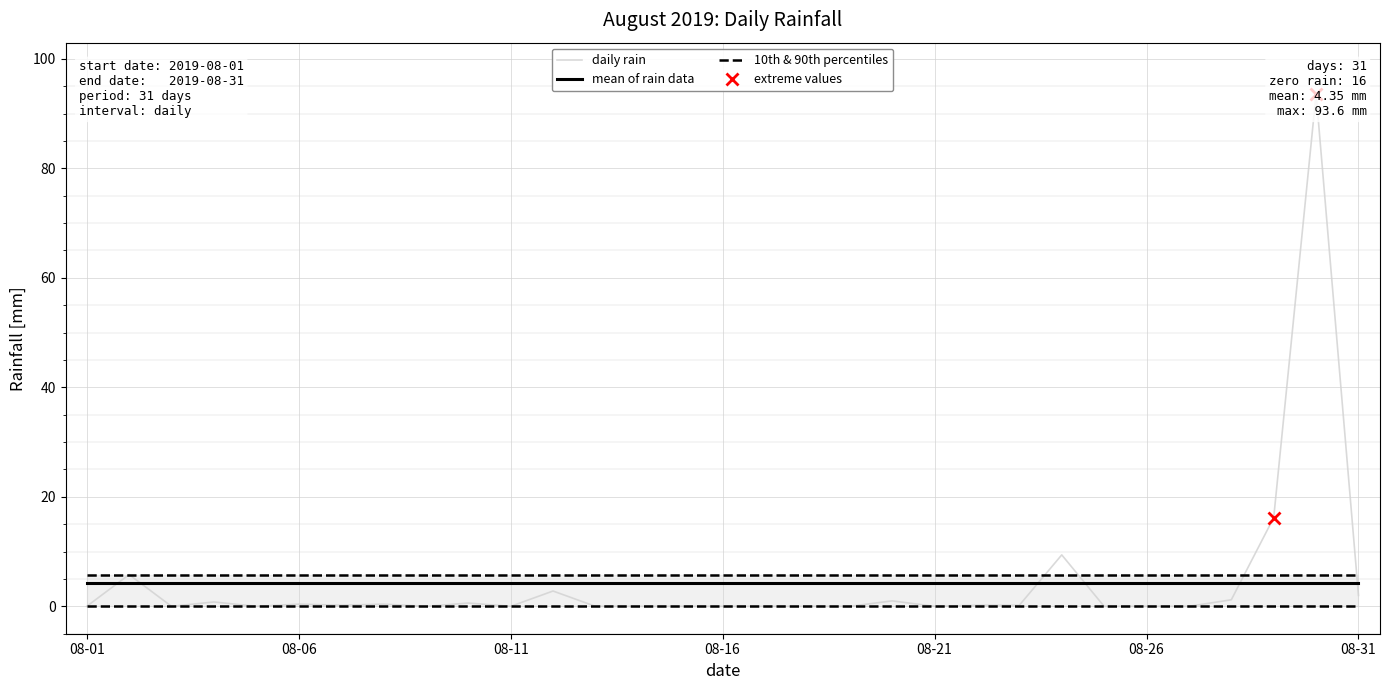

How many positive values are there?

15